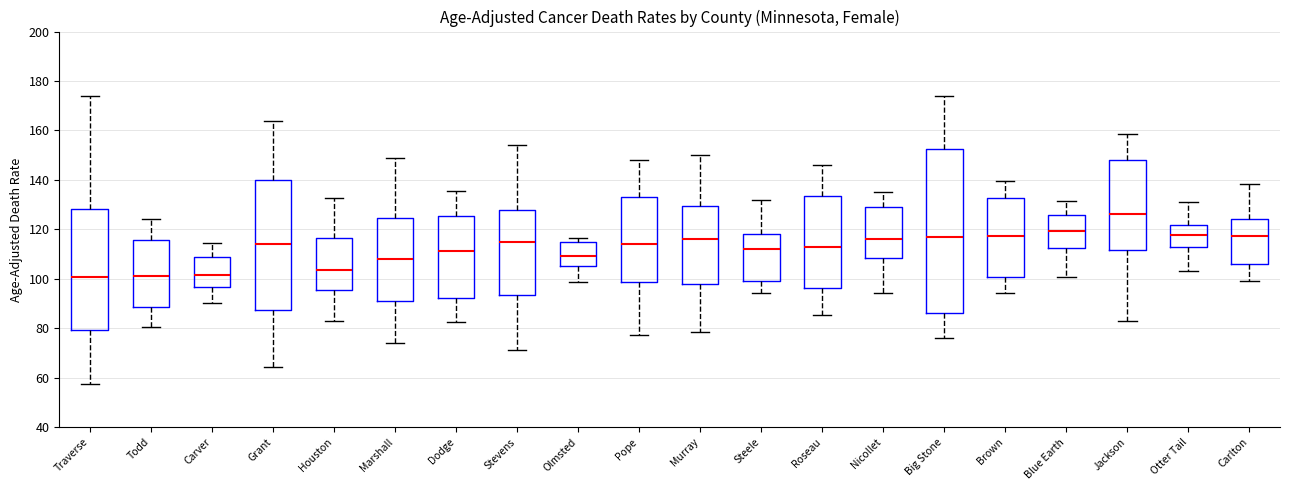

Reading left to right, read every box against the y-axis: the position of its median line, the range the box covers, and the ends of its whiskers. The values are not printed on the chart, so give them approximately, as read against the axis.

Traverse: median 100, box 80 to 128, whiskers 58 to 174
Todd: median 102, box 88 to 116, whiskers 80 to 124
Carver: median 102, box 96 to 108, whiskers 90 to 114
Grant: median 114, box 88 to 140, whiskers 64 to 164
Houston: median 104, box 96 to 116, whiskers 82 to 132
Marshall: median 108, box 92 to 124, whiskers 74 to 150
Dodge: median 112, box 92 to 126, whiskers 82 to 136
Stevens: median 114, box 94 to 128, whiskers 72 to 154
Olmsted: median 110, box 106 to 114, whiskers 98 to 116
Pope: median 114, box 98 to 134, whiskers 78 to 148
Murray: median 116, box 98 to 130, whiskers 78 to 150
Steele: median 112, box 100 to 118, whiskers 94 to 132
Roseau: median 112, box 96 to 134, whiskers 86 to 146
Nicollet: median 116, box 108 to 130, whiskers 94 to 136
Big Stone: median 116, box 86 to 152, whiskers 76 to 174
Brown: median 118, box 100 to 132, whiskers 94 to 140
Blue Earth: median 120, box 112 to 126, whiskers 100 to 132
Jackson: median 126, box 112 to 148, whiskers 84 to 158
Otter Tail: median 118, box 112 to 122, whiskers 104 to 132
Carlton: median 118, box 106 to 124, whiskers 100 to 138